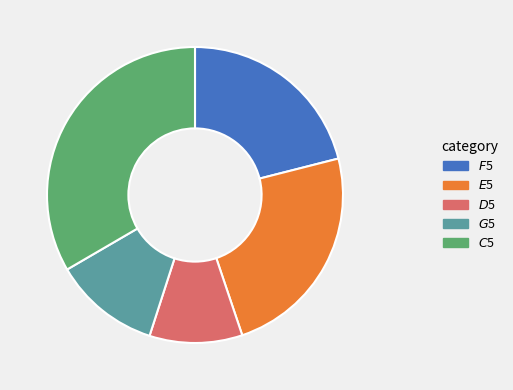

Is there a majority slice in this chart?

No